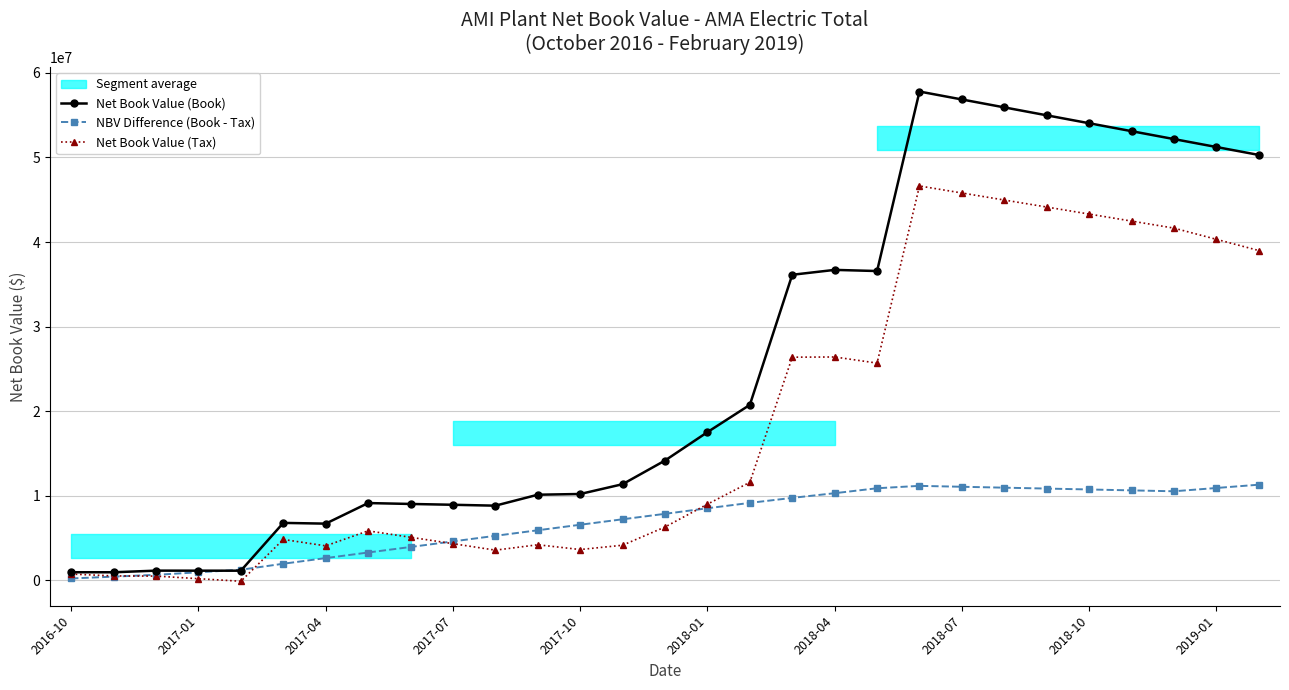

The value of Net Book Value (Tax) at 2018-01 is 9001500.4. True or false?

True